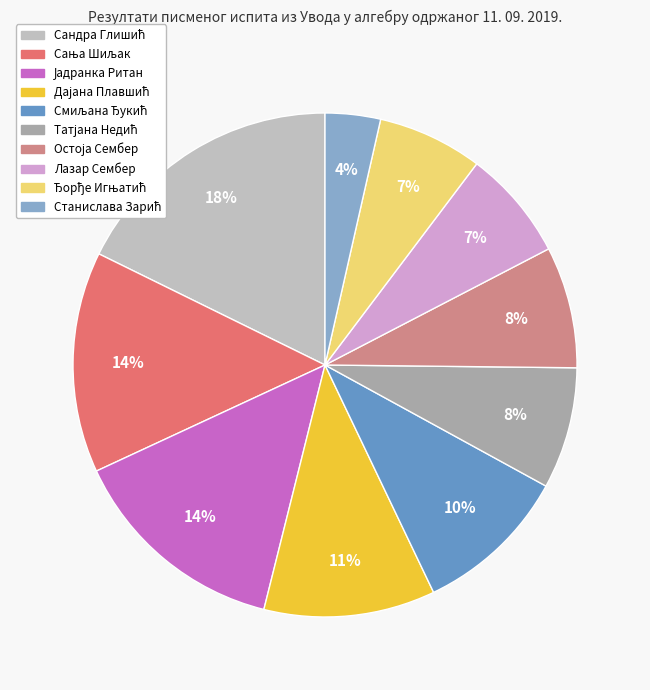

To the nearest percent, what is the difference between the largest and smallest slice percentages?

14%